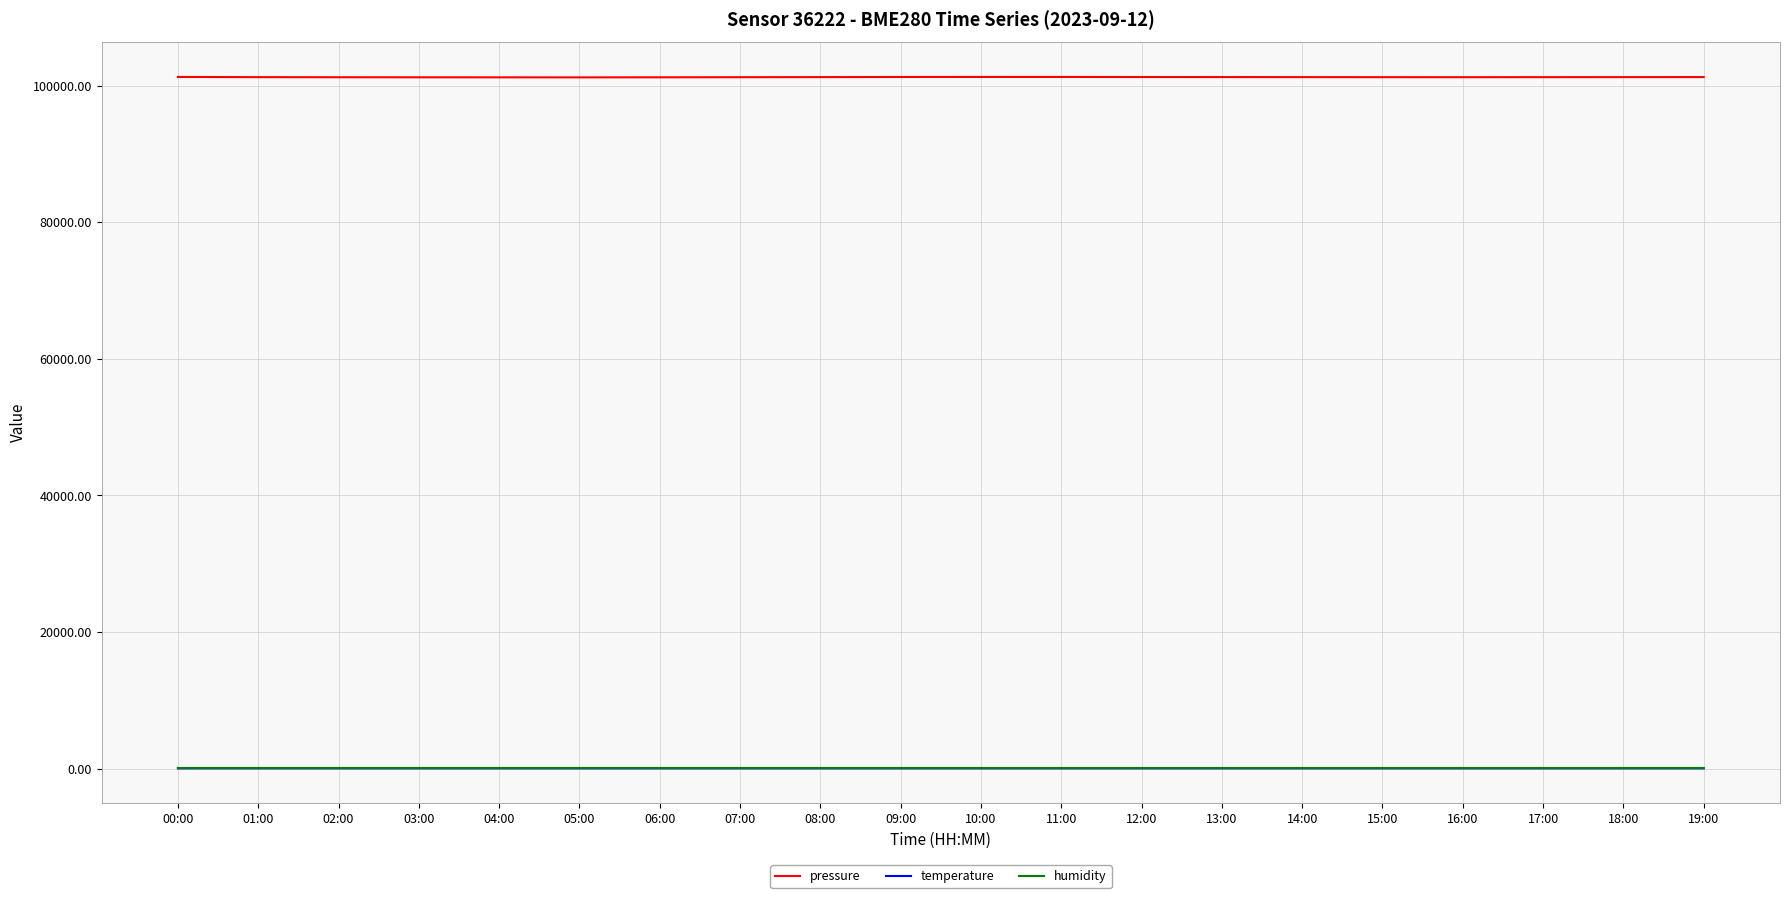

What is the greatest value displayed?

101281.3